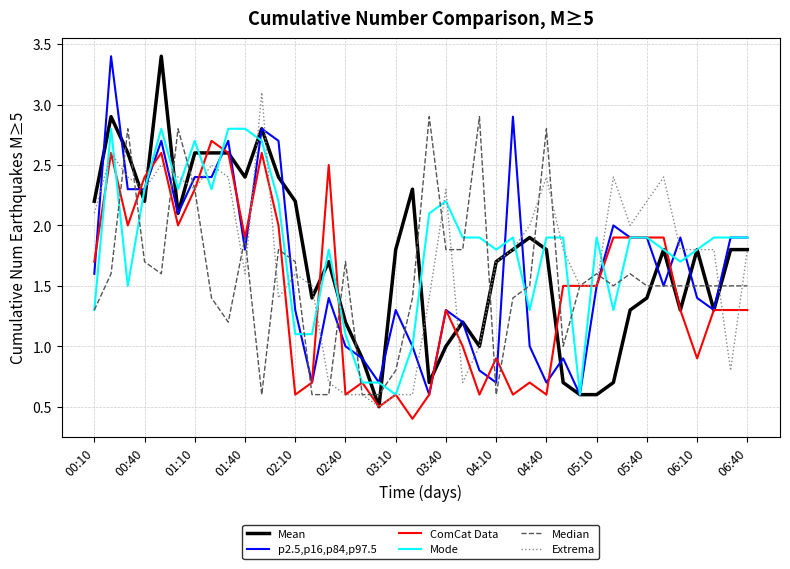

What is the smallest value displayed?

0.4